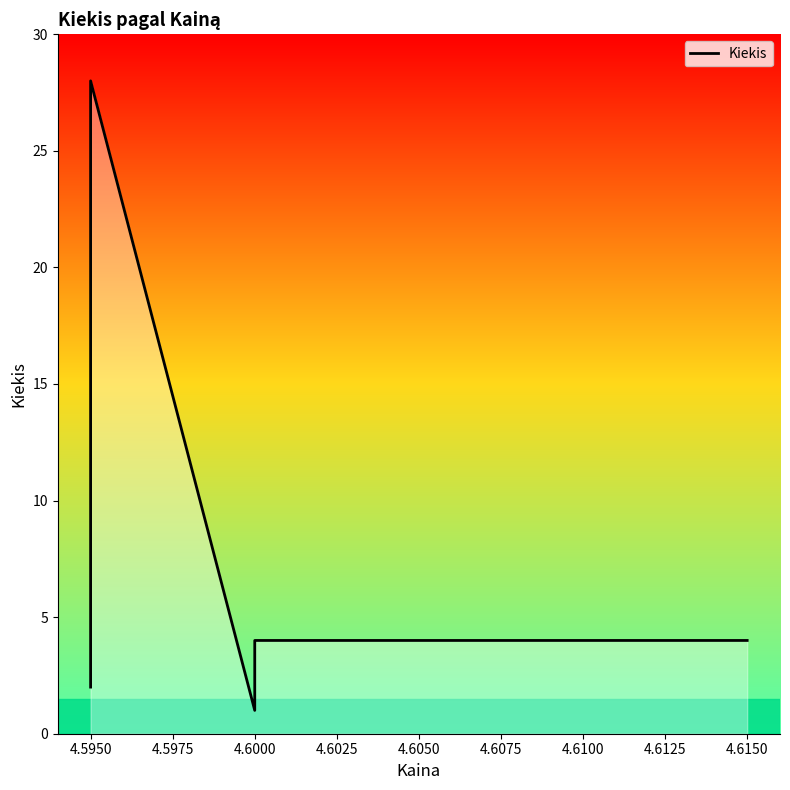

True or false: the data has more than 0 interior local peaks.

True